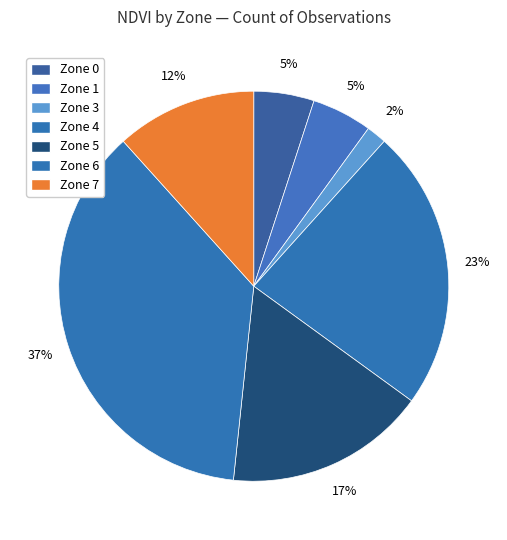

Count the number of slices in the pie.

7